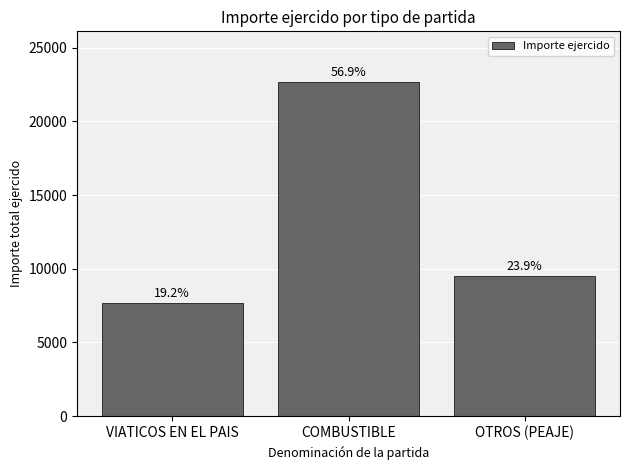

Reading left to right, extract all data points from this chart.

VIATICOS EN EL PAIS=7651.4	COMBUSTIBLE=22696.5	OTROS (PEAJE)=9527.0